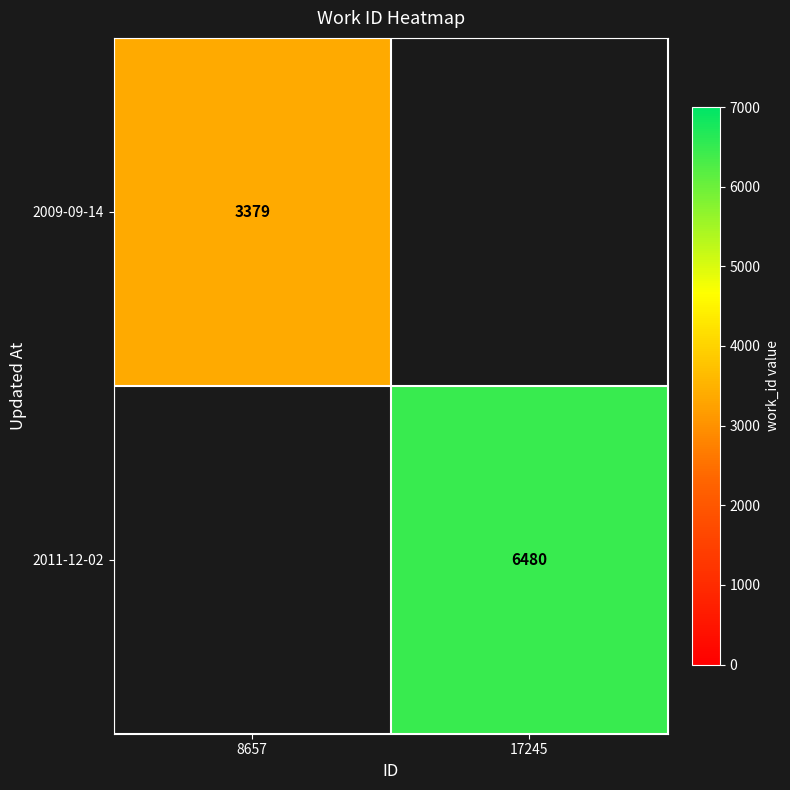

The value of 2011-12-02 at 17245 is 3940. True or false?

False